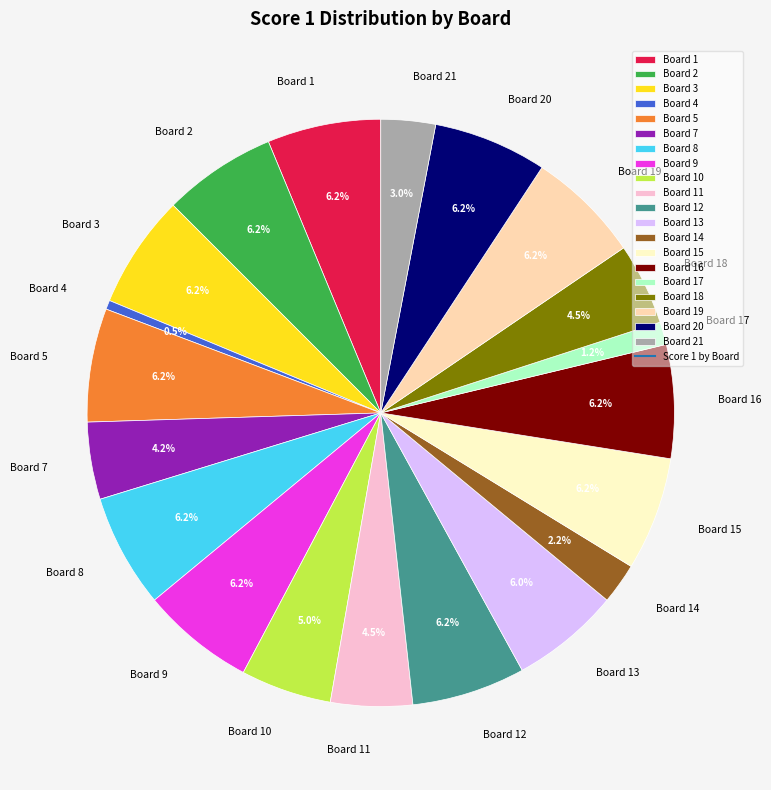

What is the smallest slice in the pie chart?

Board 4